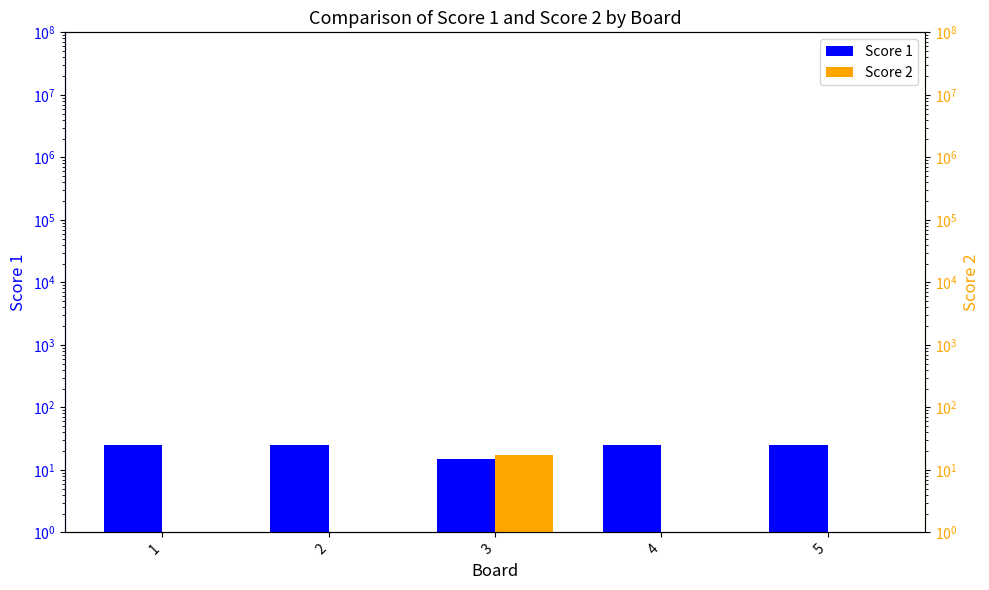

True or false: Score 2 has a value of 1 at 1.

False